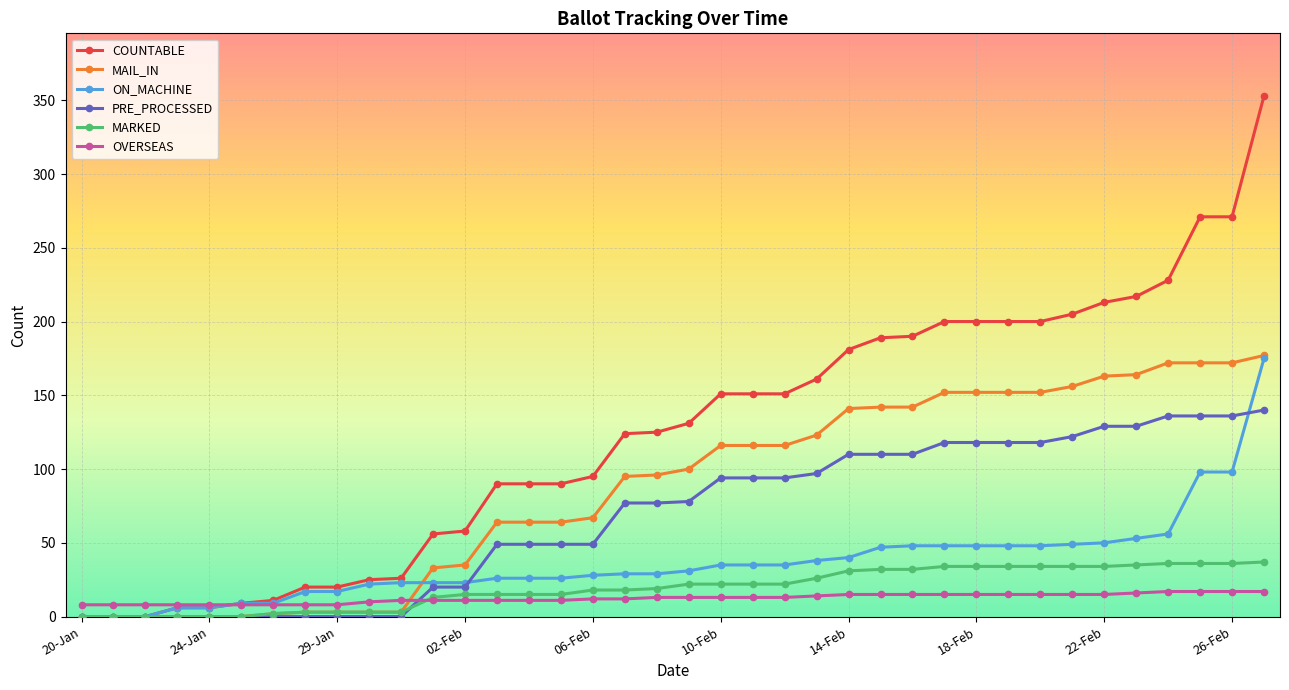

What is the sum of all MARKED values?

735